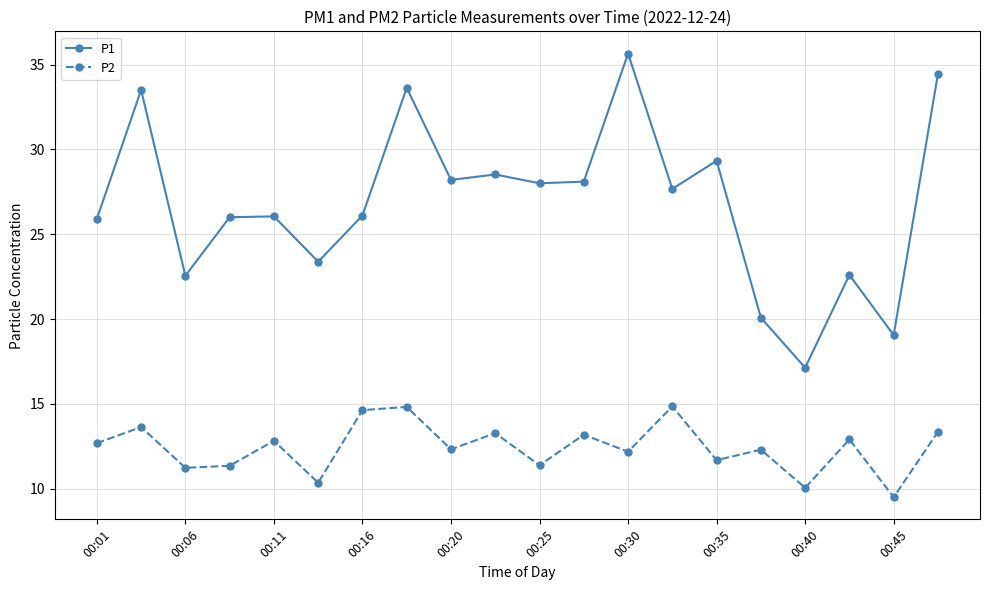

True or false: P1 and P2 intersect in this chart.

False